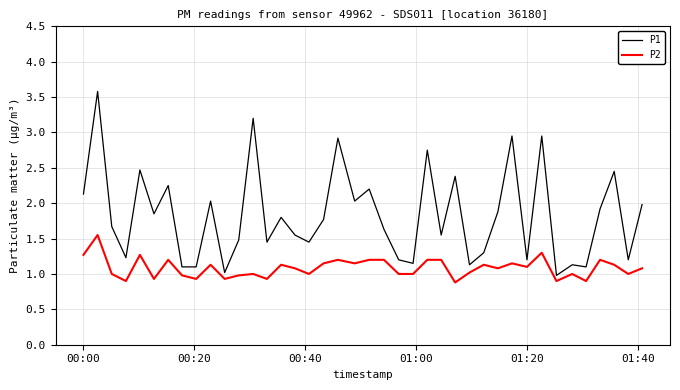

What is the maximum value shown in the chart?

3.6